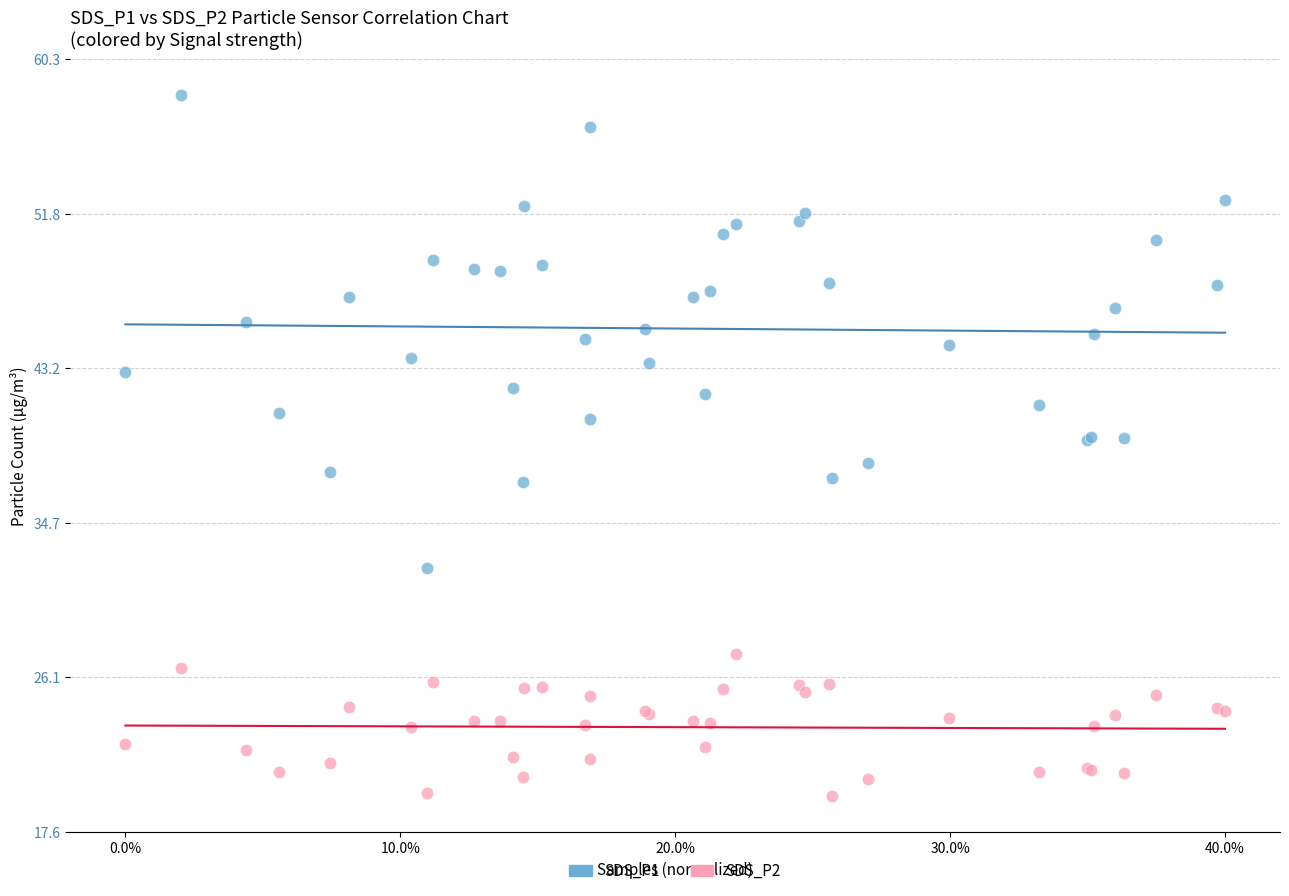

Which series has the widest spread of Y values?

SDS_P1